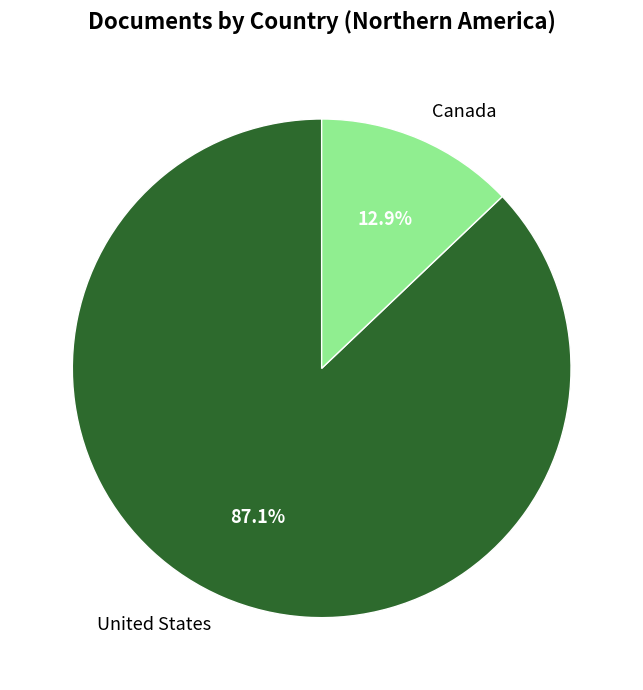

To the nearest percent, what percentage of the pie is Canada?

13%